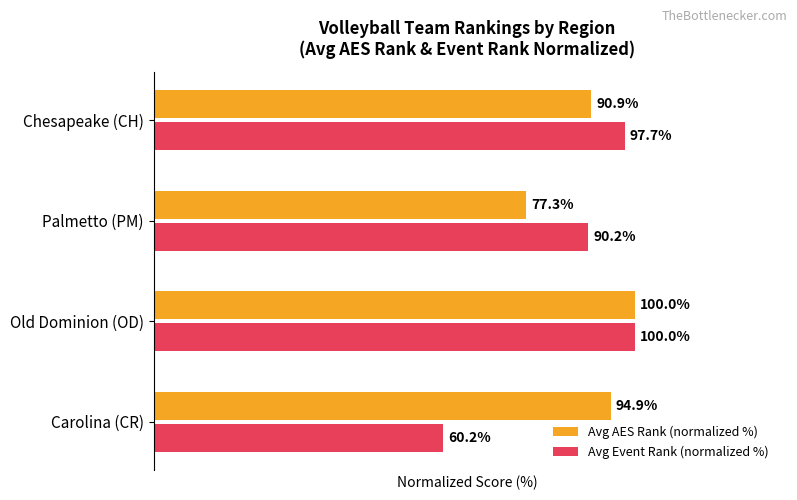

Between Old Dominion (OD) and Chesapeake (CH), which series saw the biggest shift?

Avg AES Rank (normalized %)